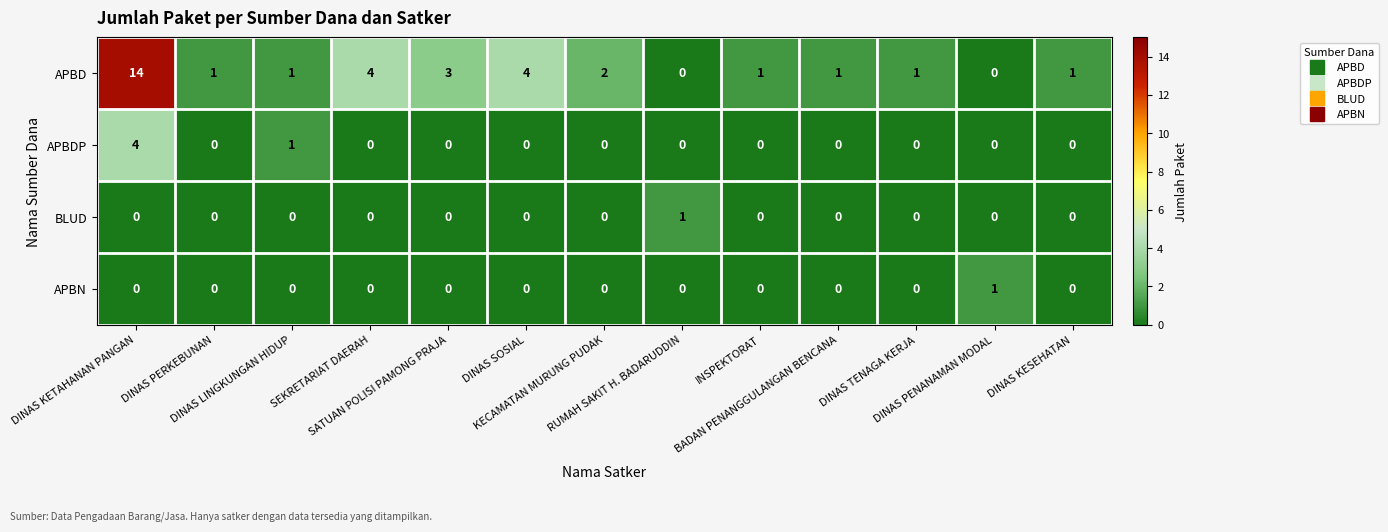

Which series has the largest range (max minus min)?

APBD